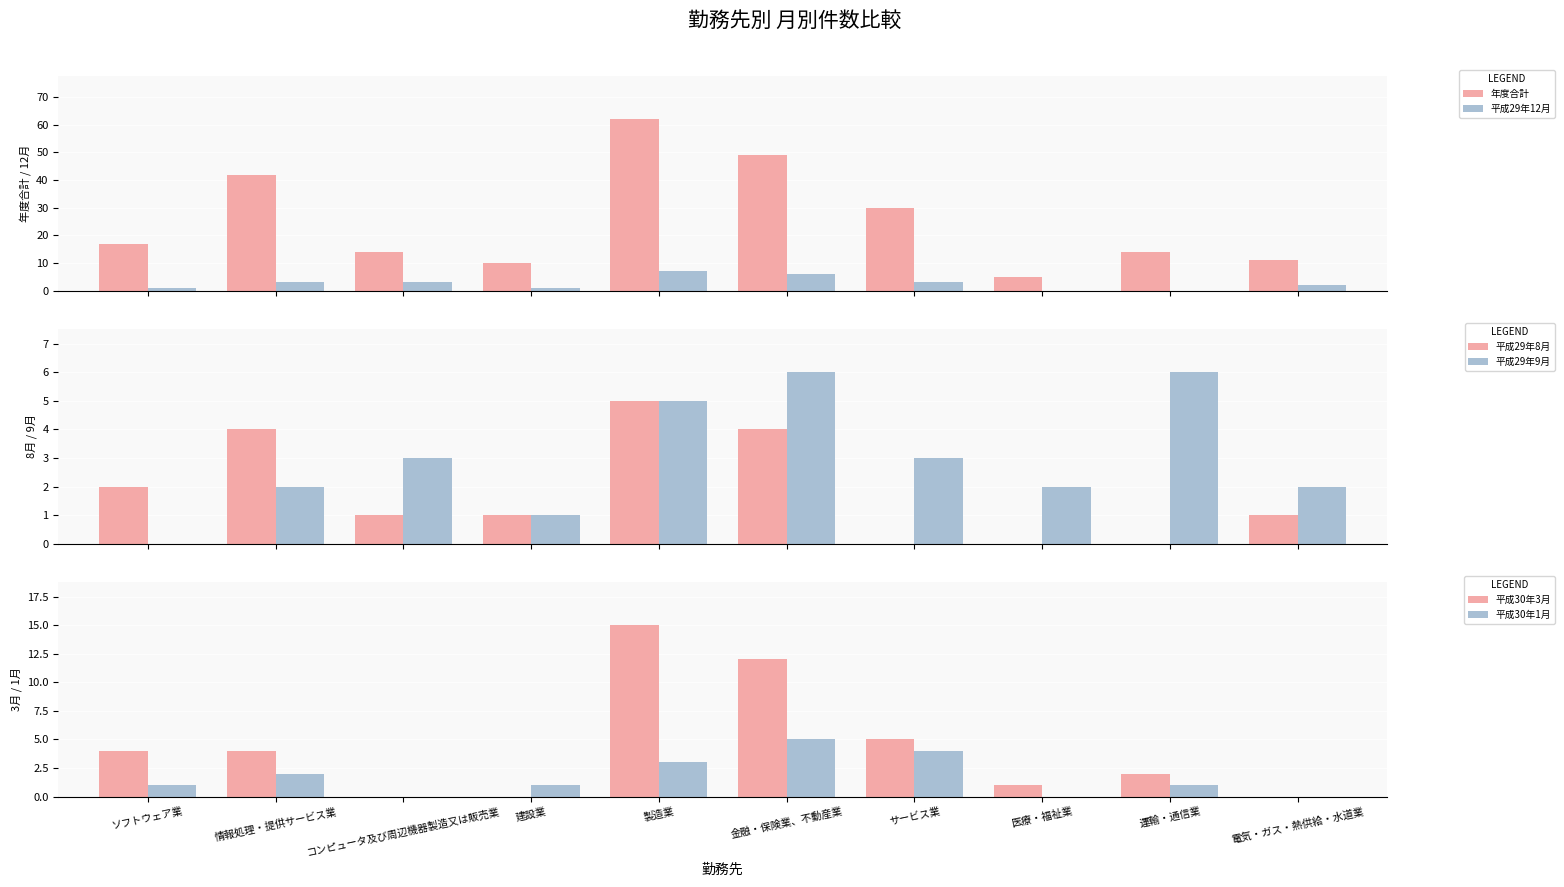

Which series has the largest range (max minus min)?

年度合計